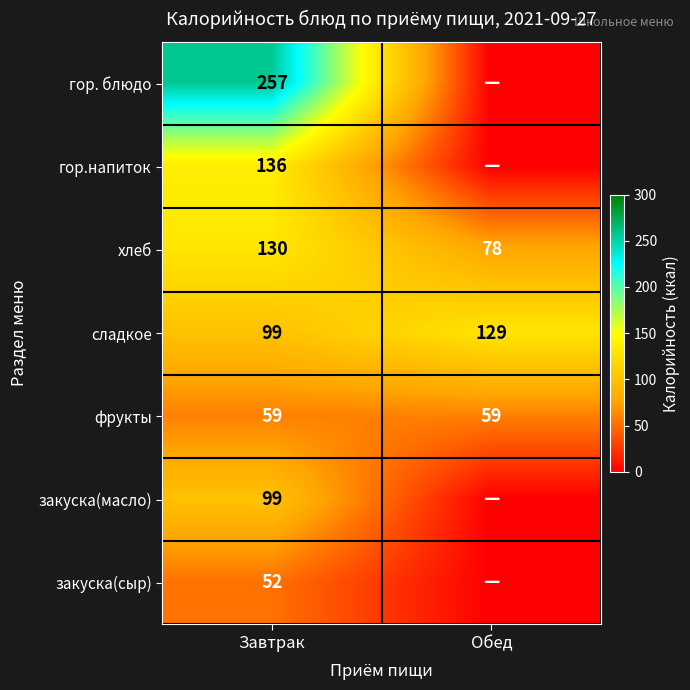

What is the total value across all series at Завтрак?

832